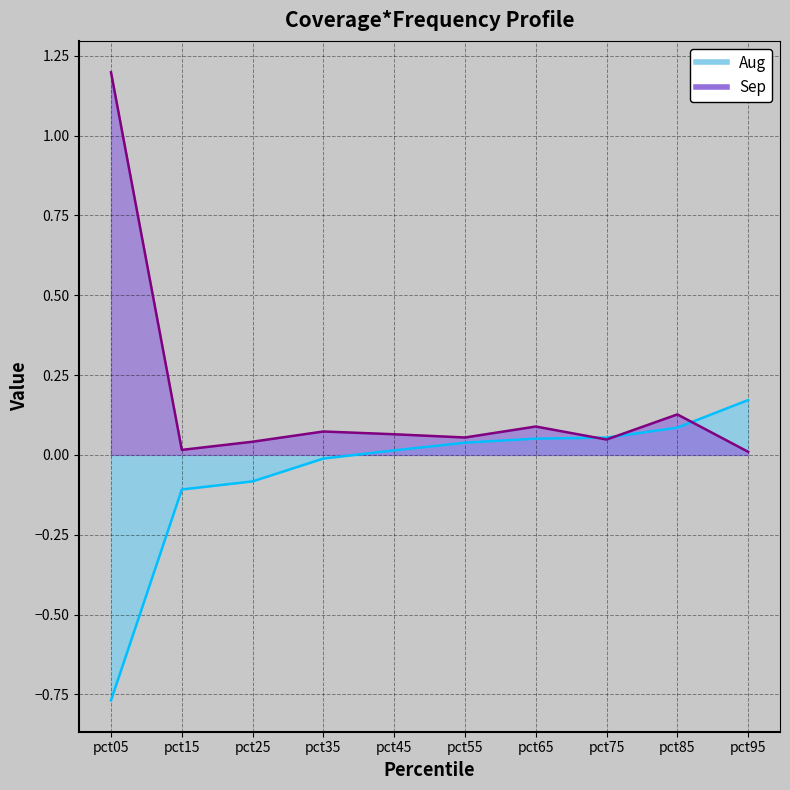

Between pct95 and pct65, which is larger?

pct95